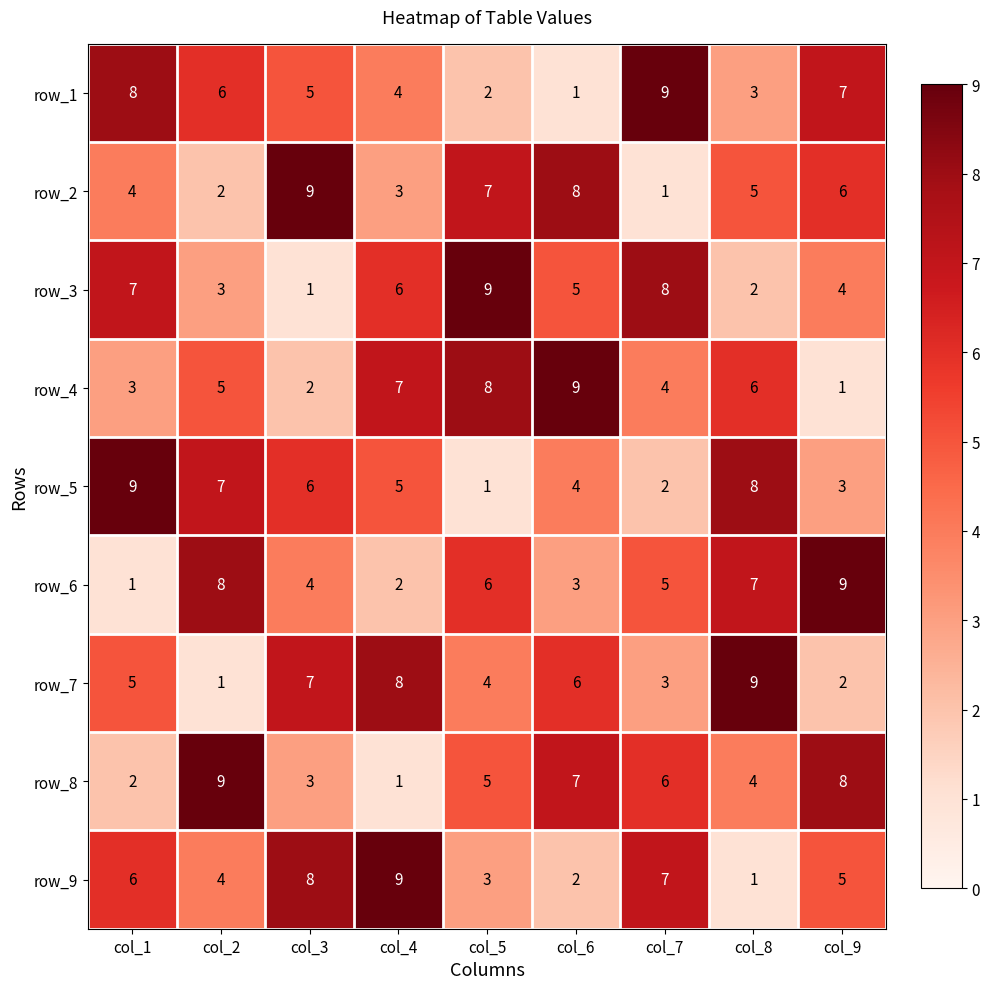

How many series are shown in this chart?

9